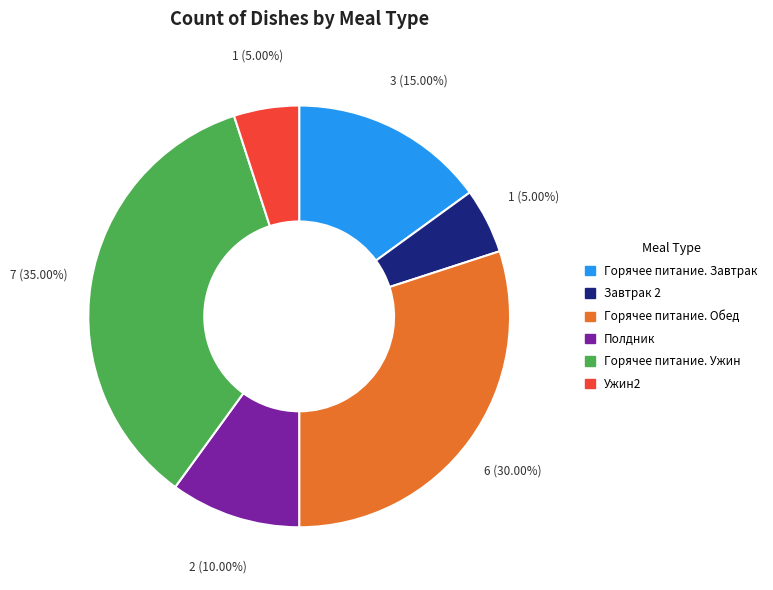

Is Полдник the majority of the pie?

No